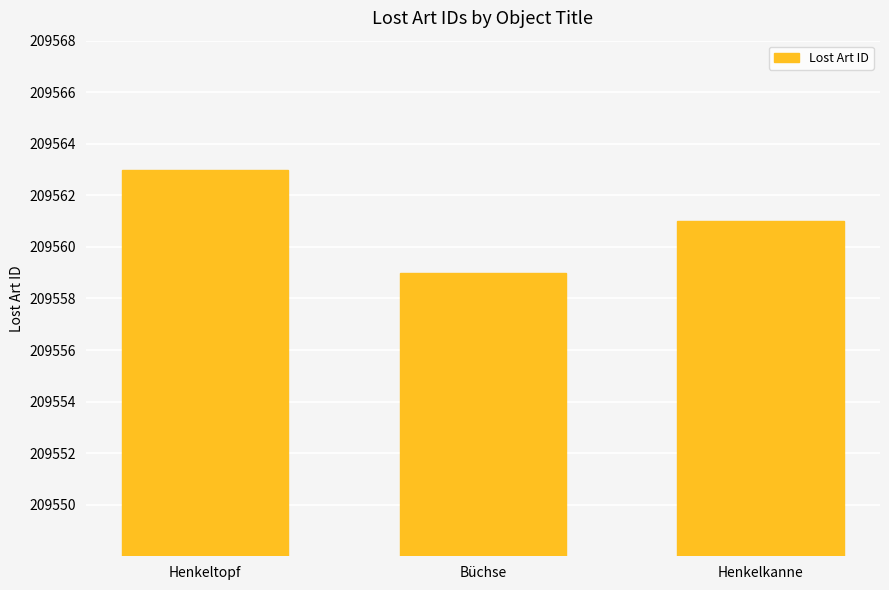

Reading left to right, list all the values displayed in this chart.

209563	209559	209561